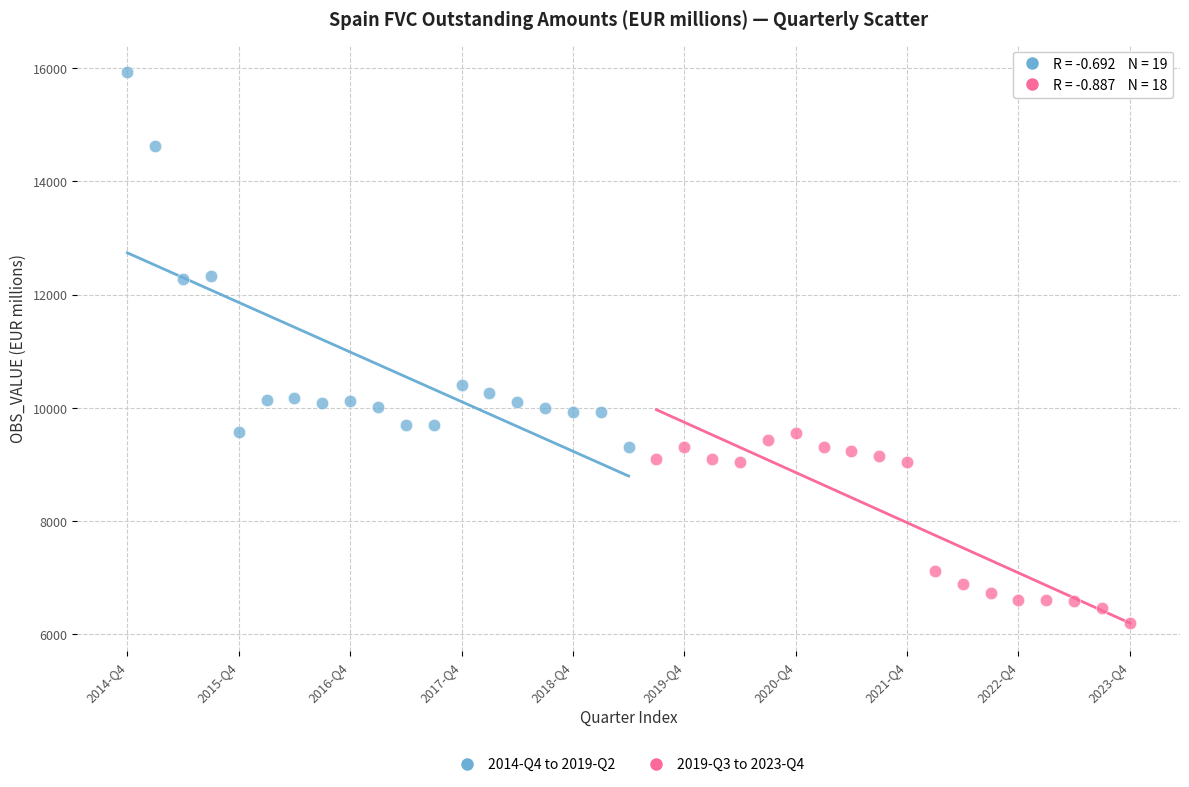

Which series reaches the minimum Y coordinate?

2019-Q3 to 2023-Q4